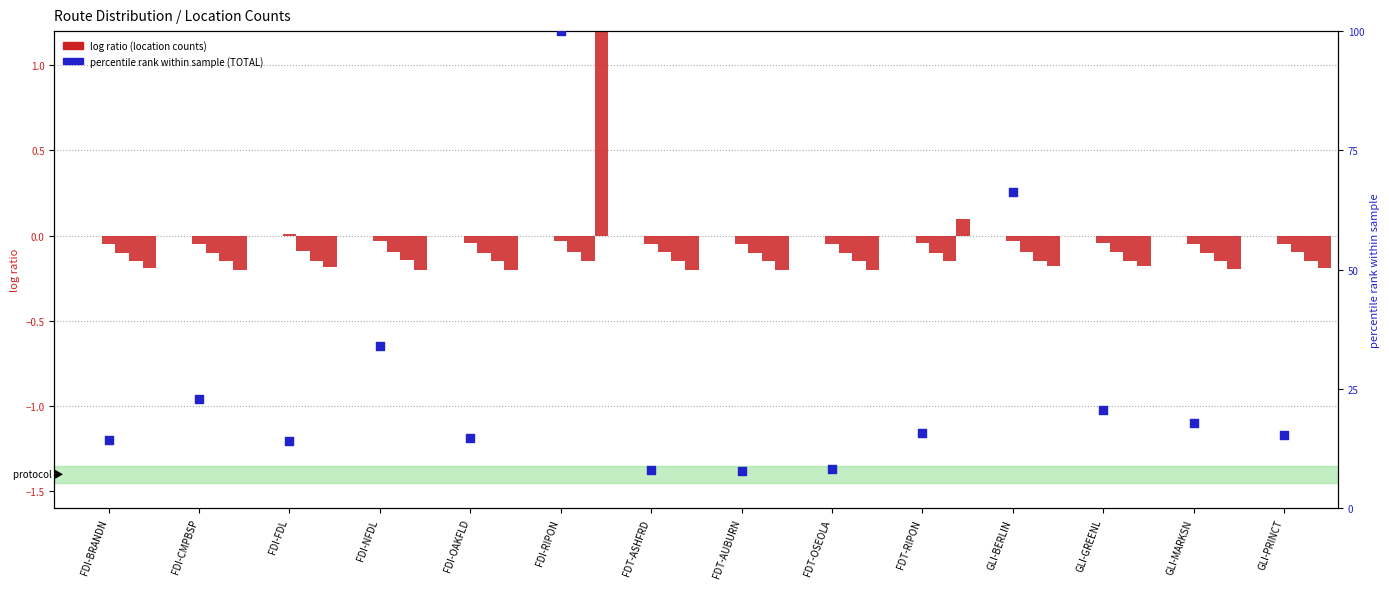

At how many categories does at least one series exceed 45?

2